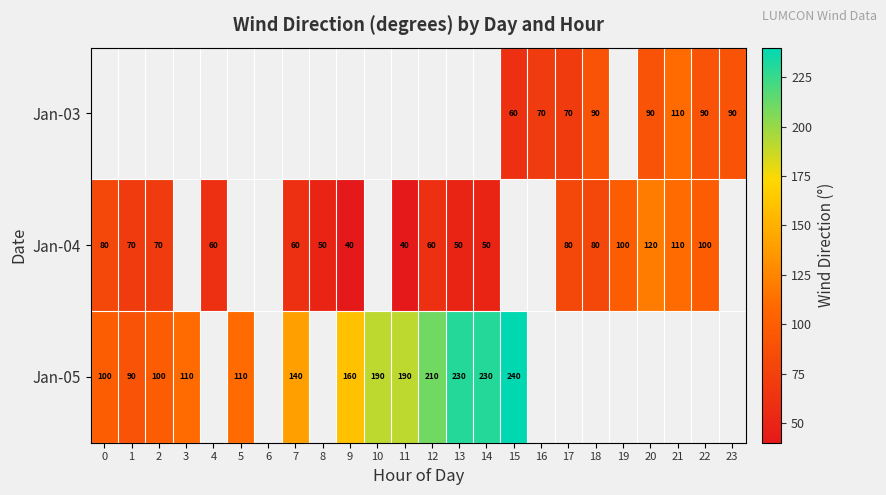

What is the difference between the Jan-05 values at 5 and 12?

100